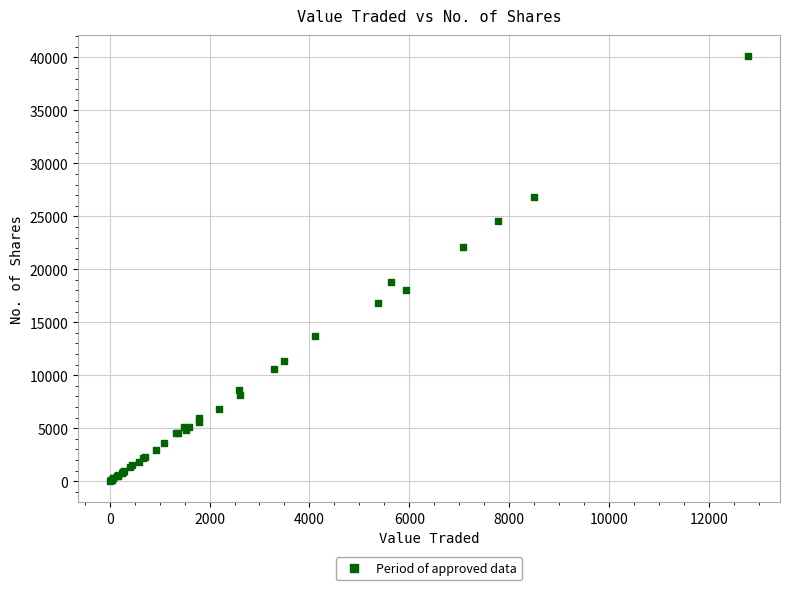

What Y value in the scatter plot is closest to 20069?

18800